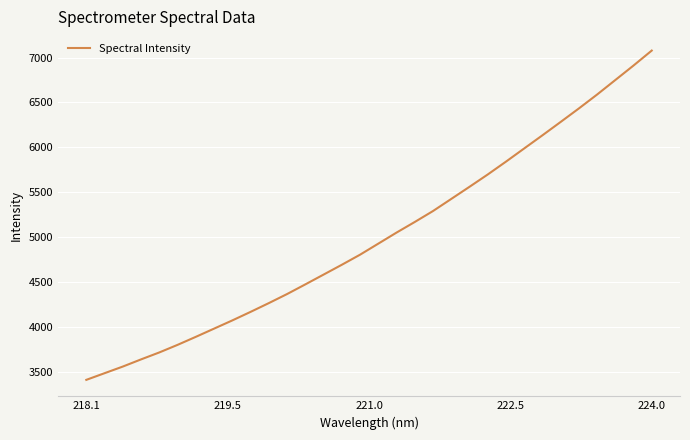

Does the chart have visible grid lines?

Yes